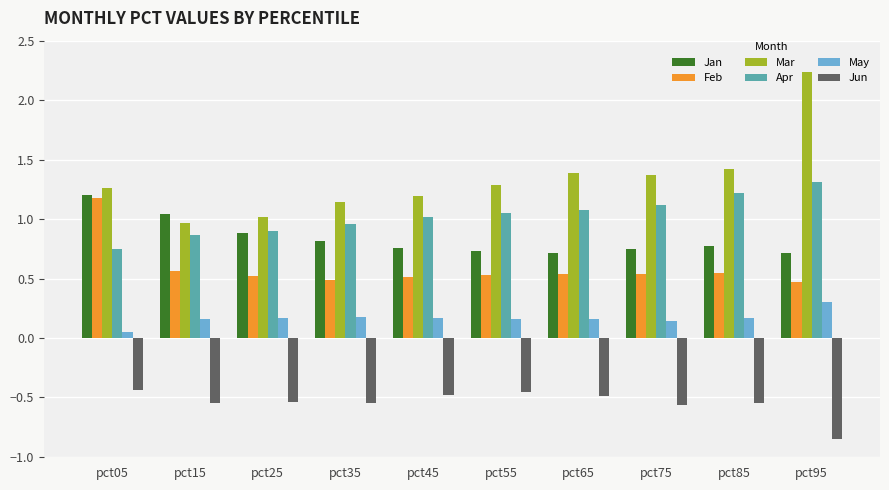

What is the sum of all Apr values?

10.3